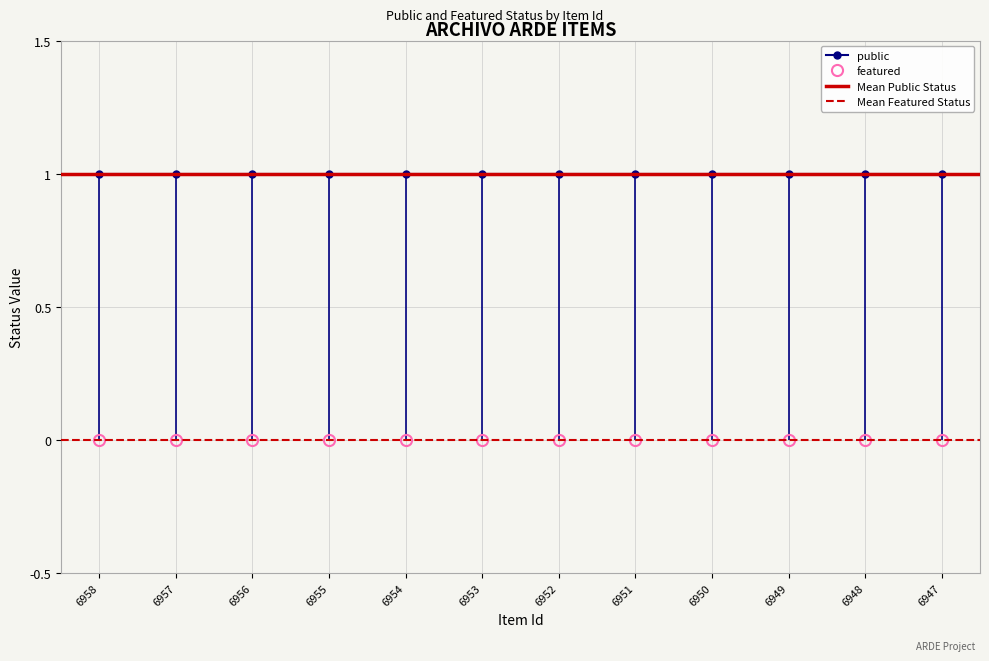

True or false: featured and public intersect in this chart.

False